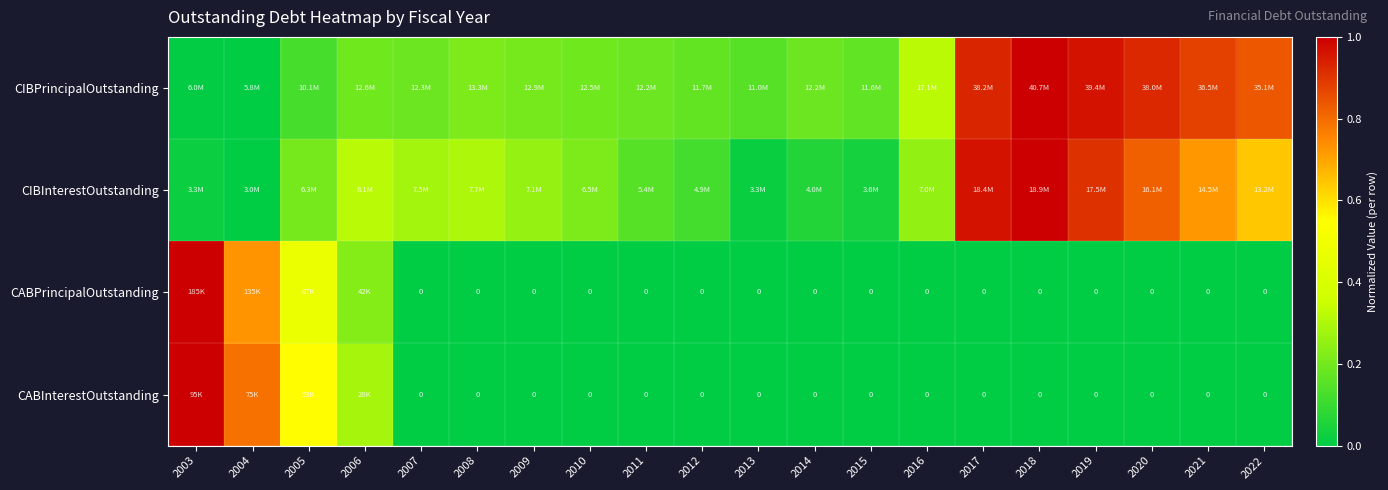

Which series has the largest total across all categories?

CIBPrincipalOutstanding